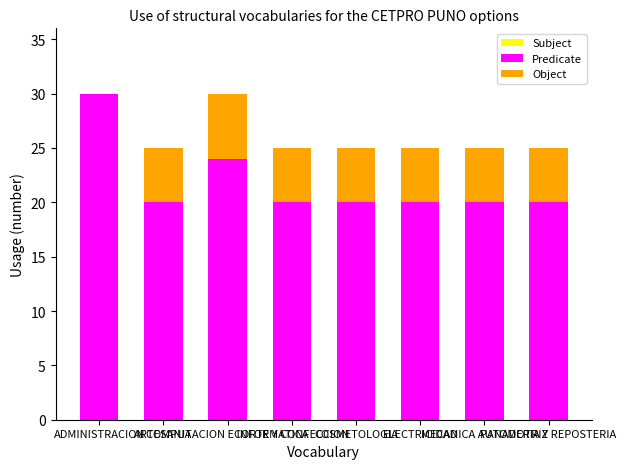

What is the total value across all series at PANADERIA Y REPOSTERIA?

25